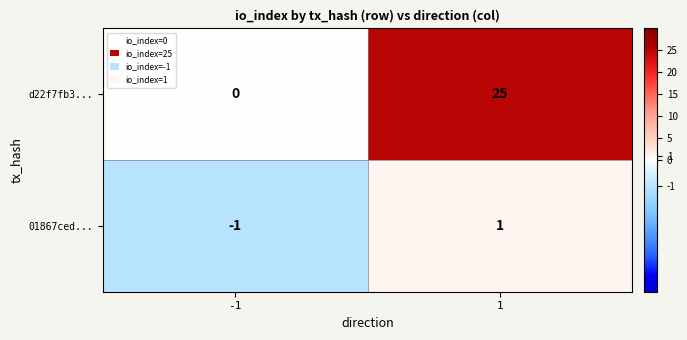

What is the total value across all series at 1?

26